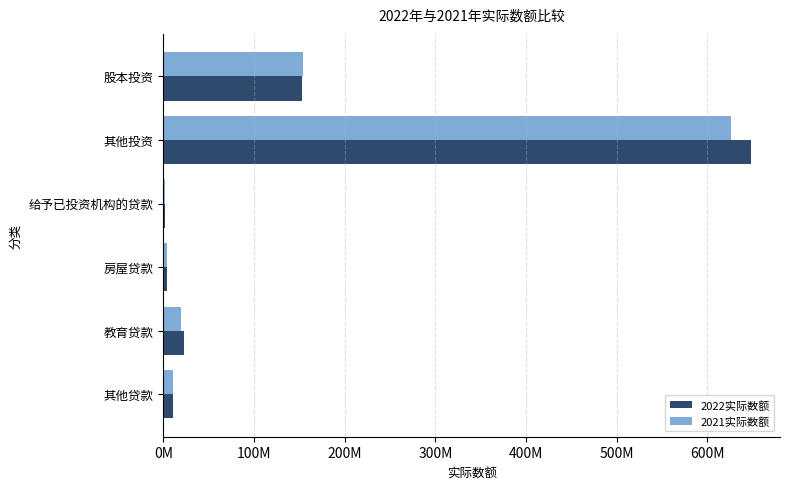

Reading left to right, list all the values displayed in this chart.

2022实际数额: 152738156	647657994	1382864	4020626	22359857	10577546
2021实际数额: 153970874	626292408	1467386	3743230	19795981	10597269